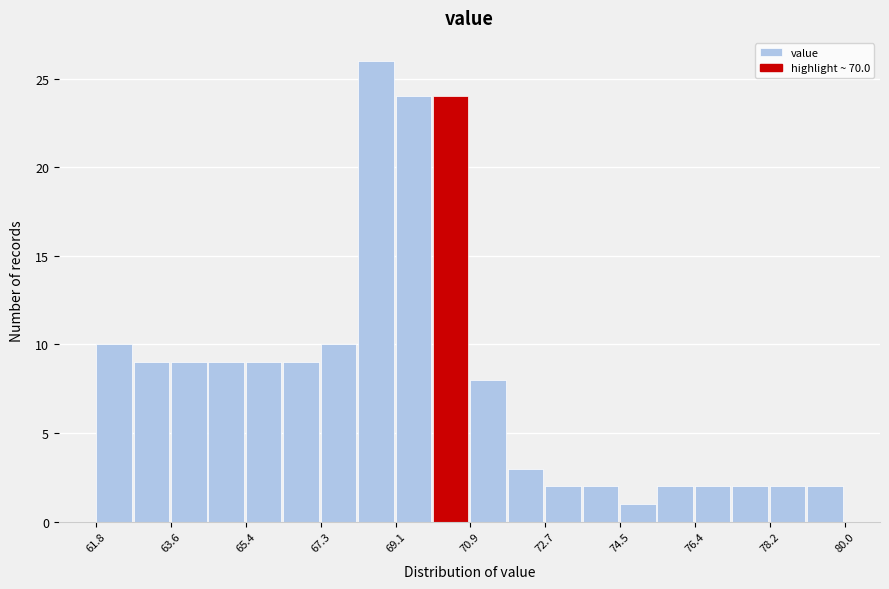

Reading left to right, transcribe this chart: for each bar, give the range it covers on the x-axis and its height. Neither the bar edges nor the heights are printed on the chart, so give them approximately, as read against the axes.

61.8 to 62.8: 10
62.8 to 63.6: 9
63.6 to 64.6: 9
64.6 to 65.4: 9
65.4 to 66.4: 9
66.4 to 67.2: 9
67.2 to 68.2: 10
68.2 to 69.0: 26
69.0 to 70.0: 24
70.0 to 71.0: 24
71.0 to 71.8: 8
71.8 to 72.8: 3
72.8 to 73.6: 2
73.6 to 74.6: 2
74.6 to 75.4: 1
75.4 to 76.4: 2
76.4 to 77.2: 2
77.2 to 78.2: 2
78.2 to 79.0: 2
79.0 to 80.0: 2